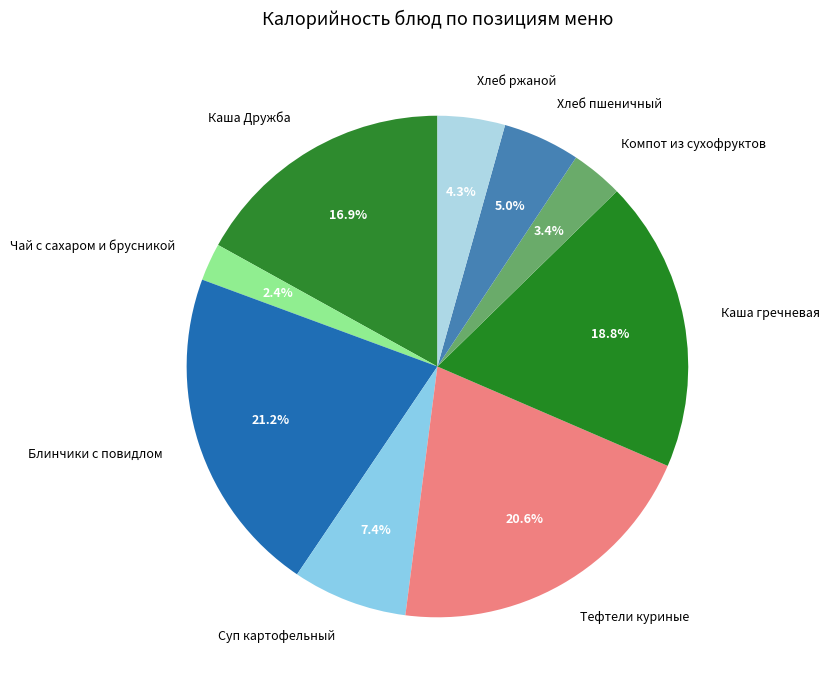

Which category has the biggest portion of the pie?

Блинчики с повидлом